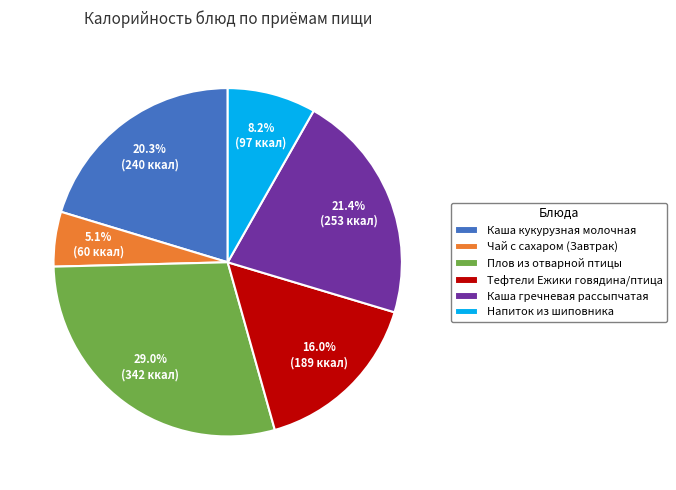

Does any single category account for the majority?

No